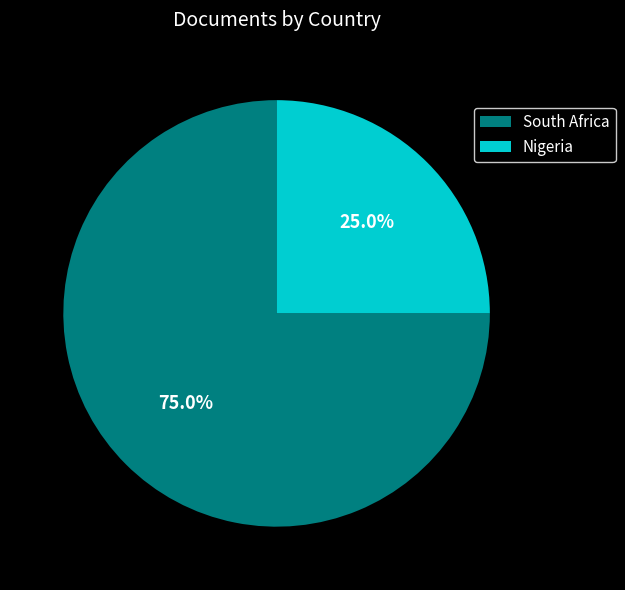

The Nigeria slice represents 15% of the pie. True or false?

False